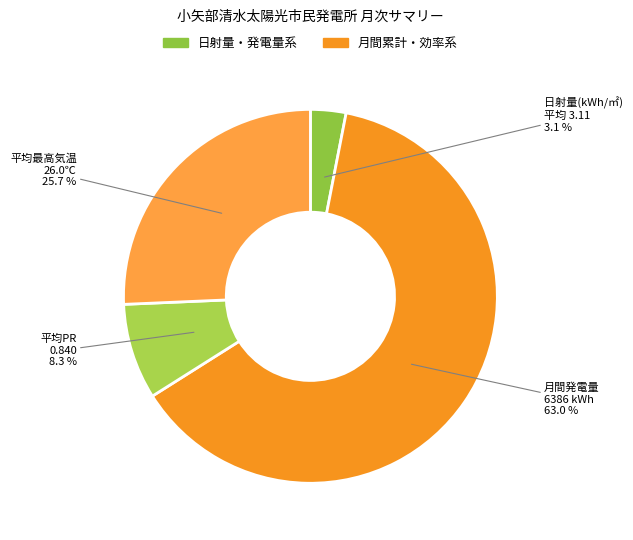

How many segments does this pie chart have?

4